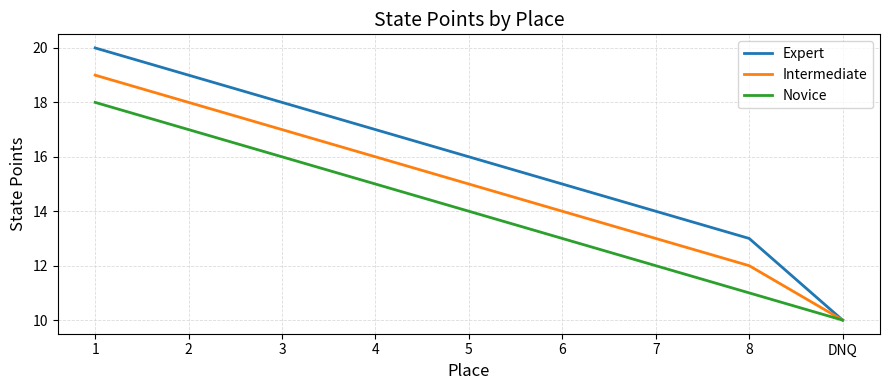

What is the spread (max minus min) of values at 6?

2